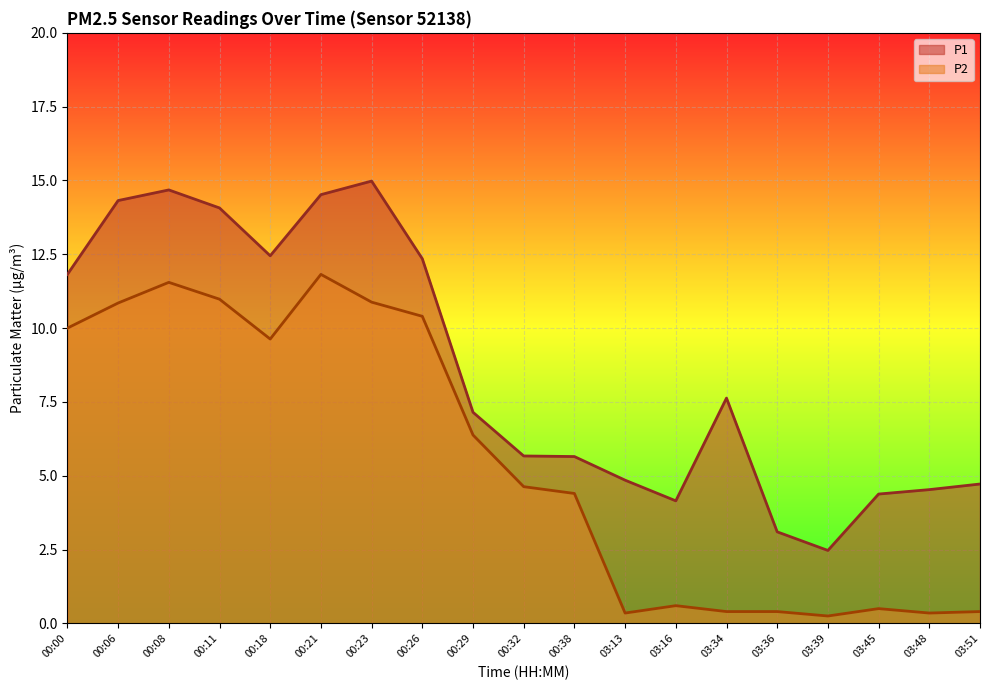

True or false: P2 has more than 0 interior local peaks.

True